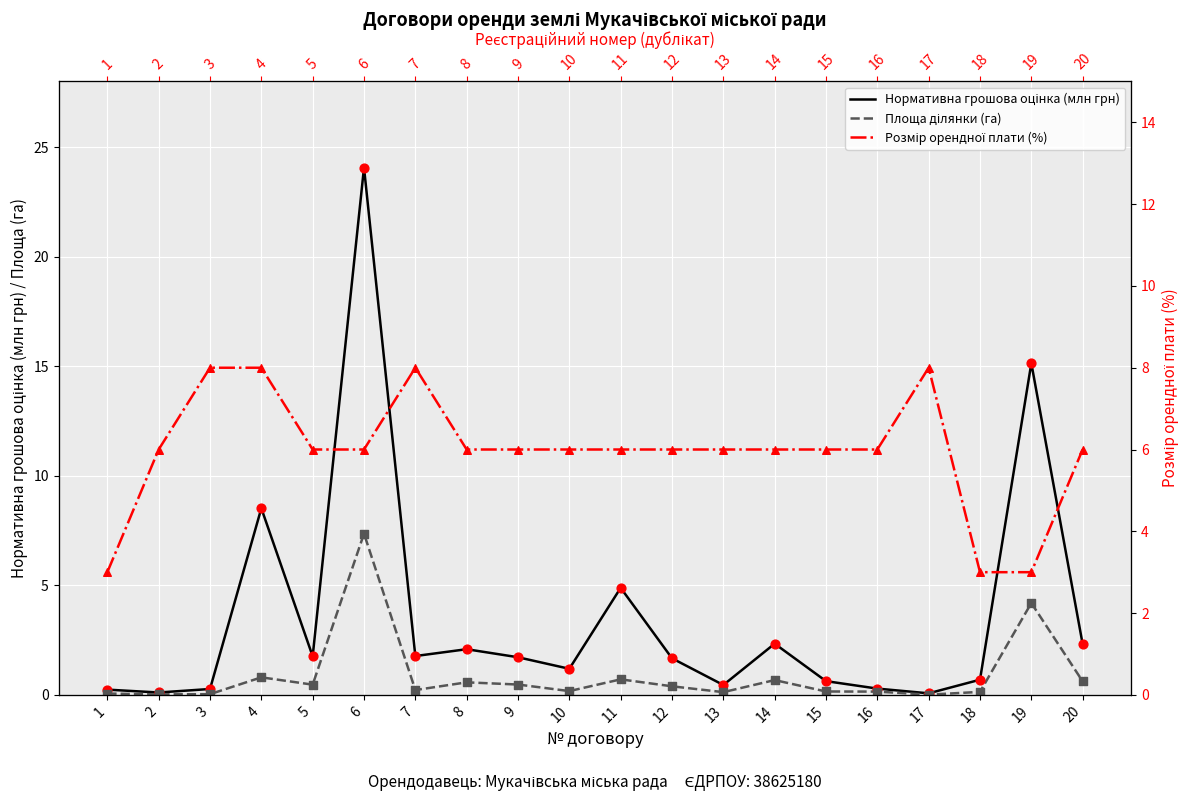

Which series contains the lowest Y value?

Площа ділянки (га)